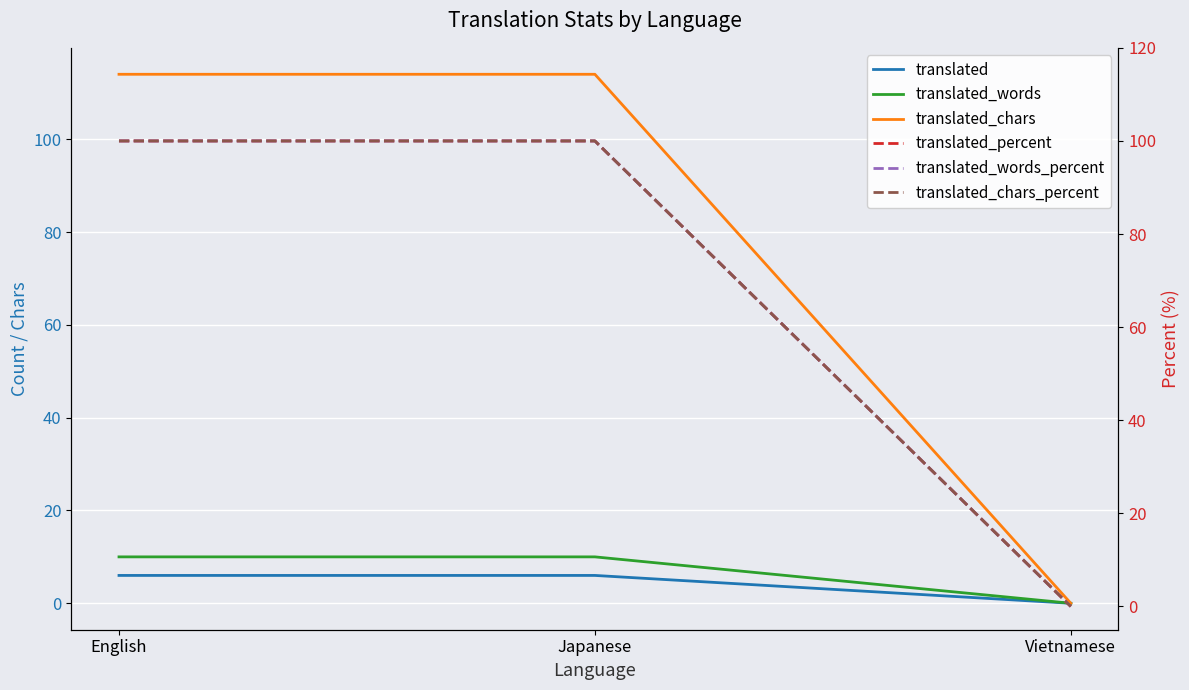

What is the value of the translated_words_percent point at the 1st from the left?

100